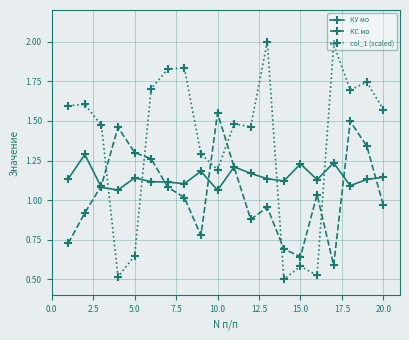

Does the chart display data point markers on the line(s)?

Yes